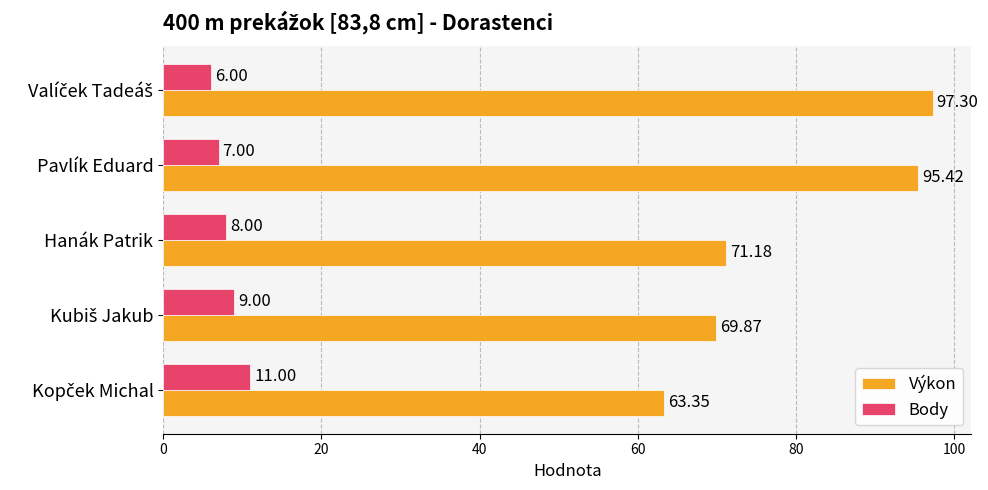

What is the maximum value for Výkon?

97.3